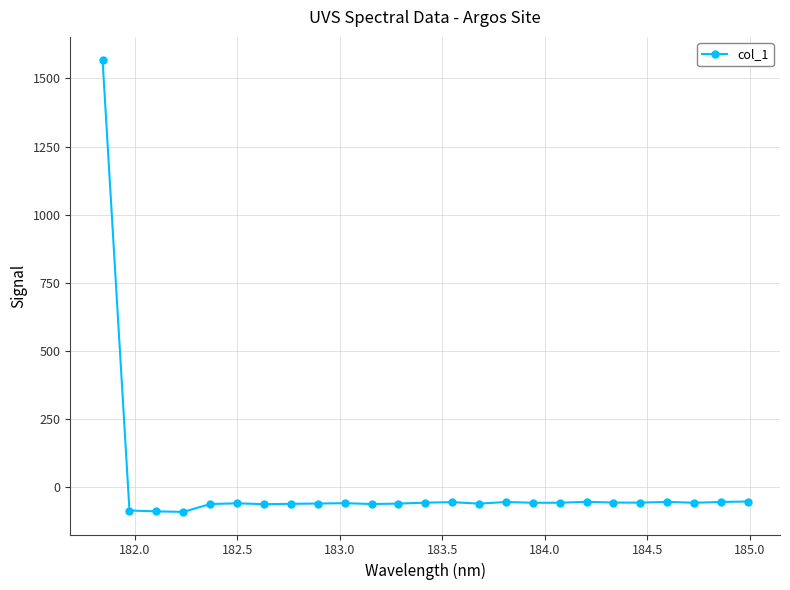

What is the average value?

3.5